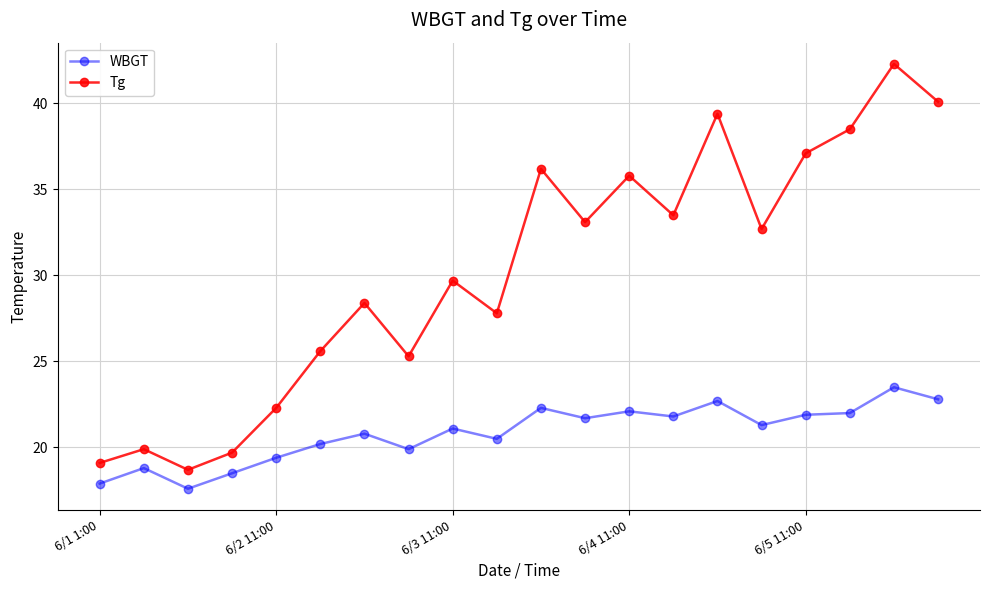

What is the sum of all Tg values?

605.2